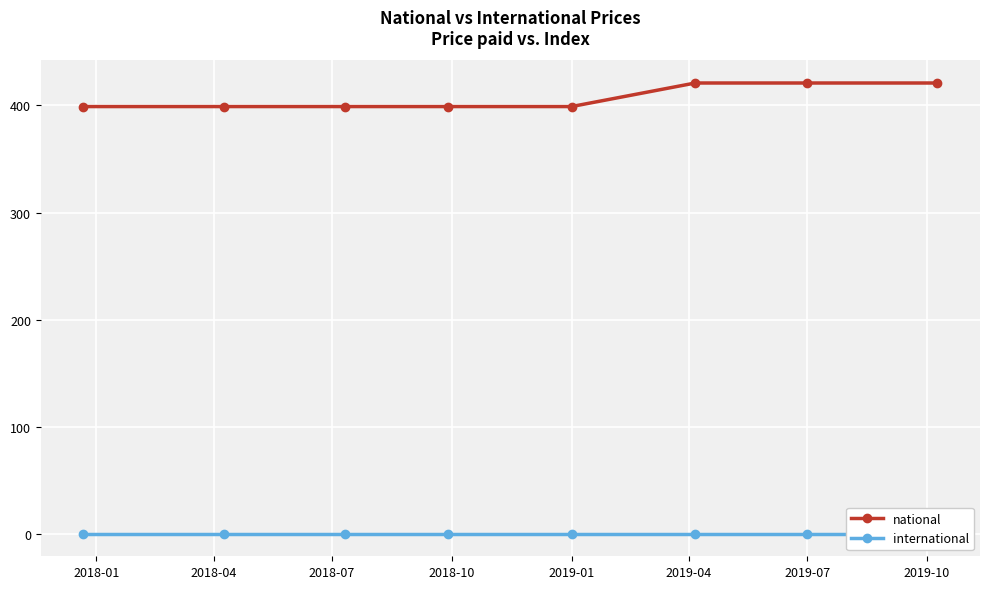

What is the difference between the maximum and second lowest values in the national series?

22